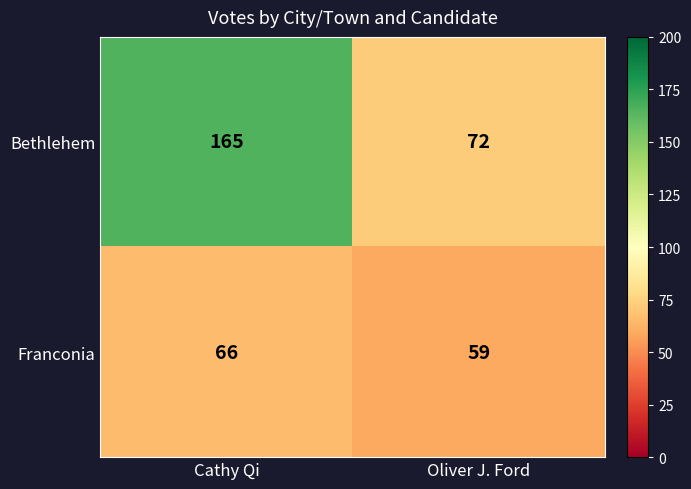

What is the difference between the highest and lowest values at Oliver J. Ford?

13